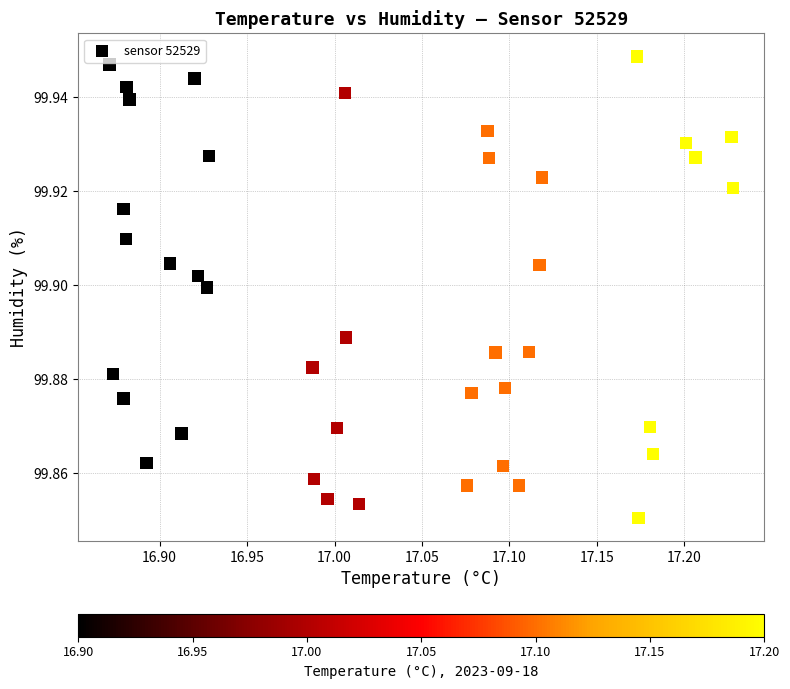

What is the range of X values (max minus min)?

0.4